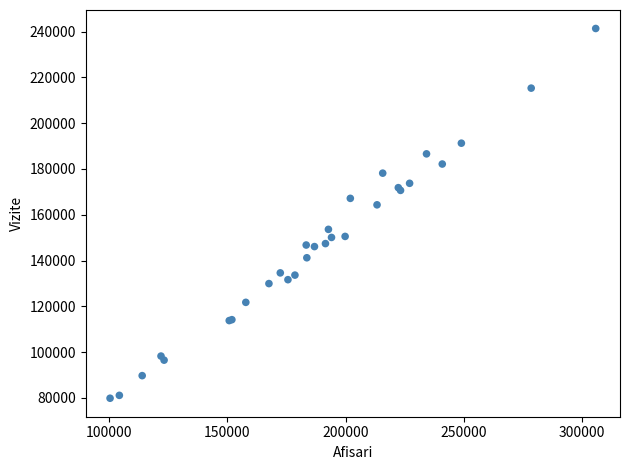

What Y value in the scatter plot is closest to 160601?

164331